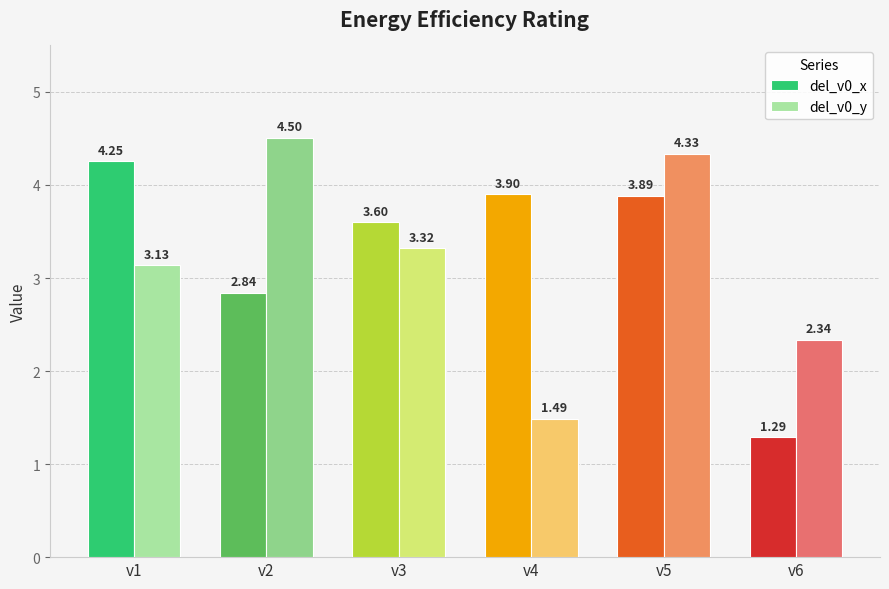

Count the del_v0_y values in the range 2 to 4.

3